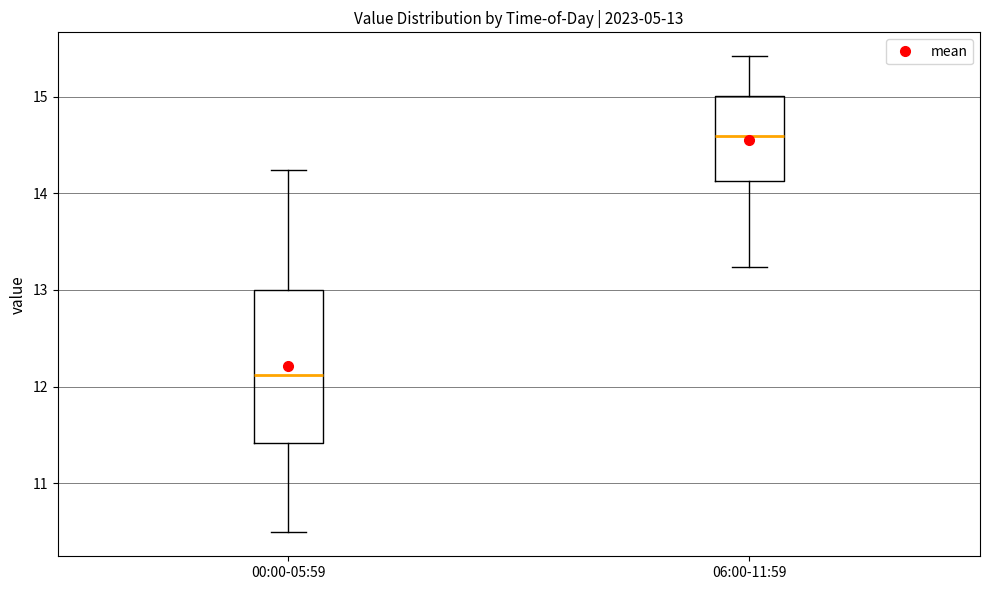

Which box's median line is the highest?

06:00-11:59